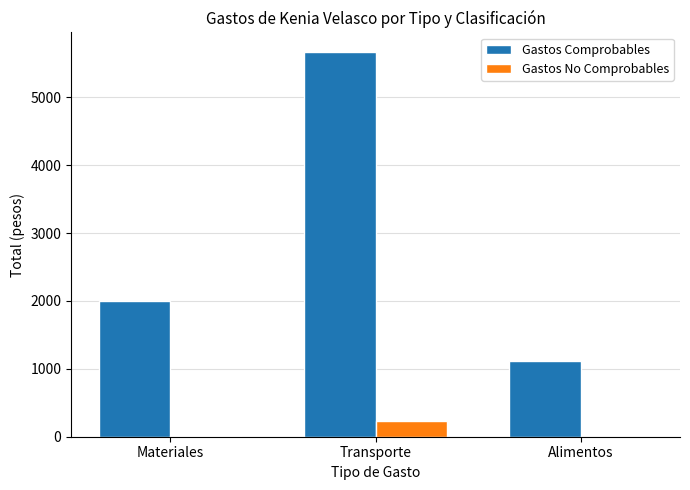

Is it true that Gastos No Comprobables equals 0.0 at Alimentos?

True